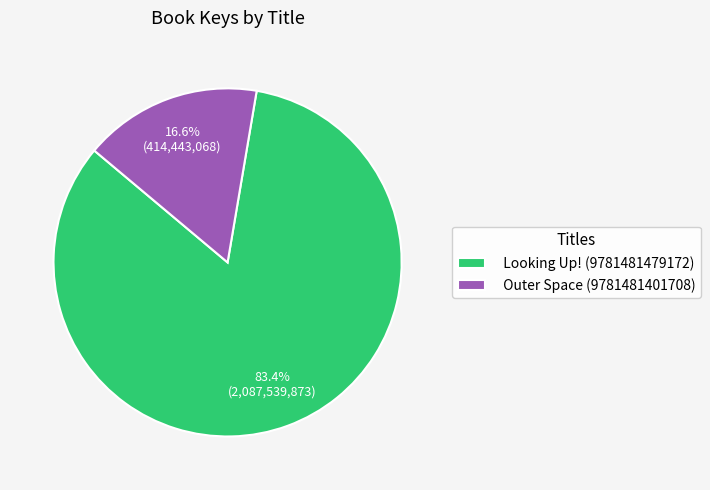

How many slices are in this pie chart?

2